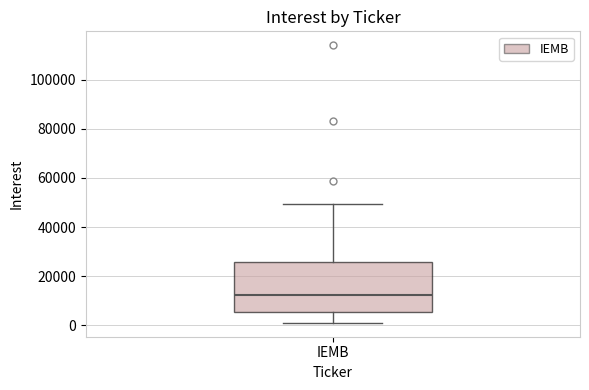

Transcribe this box plot: give where the median line is, the range the box spans, and where the two whiskers end, as read against the y-axis. The values are not printed on the chart, so give them approximately, as read against the axis.

median 12000, box 6000 to 26000, whiskers 2000 to 50000